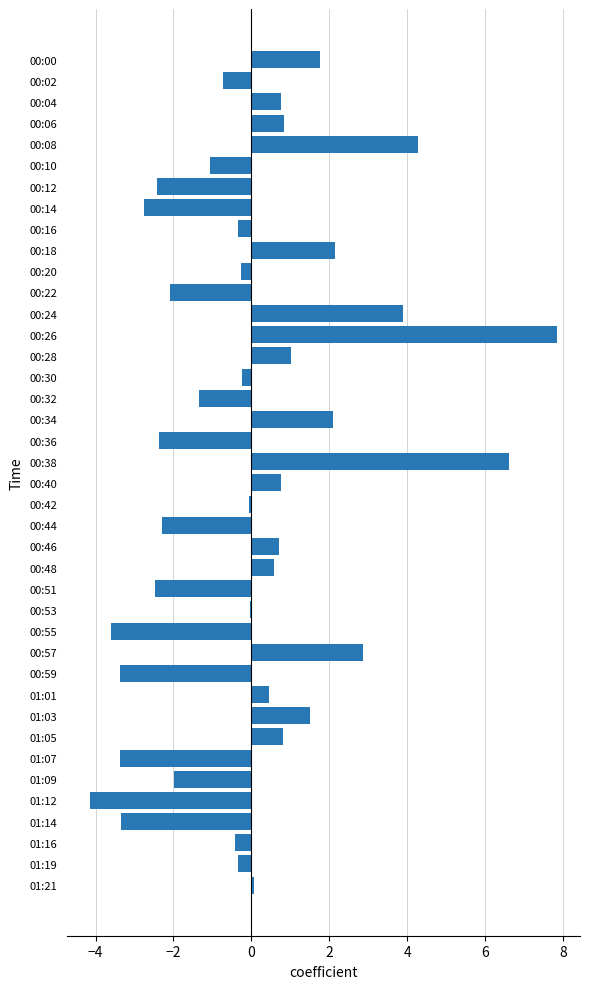

The chart shows a value of -3.4 at 01:07. True or false?

True